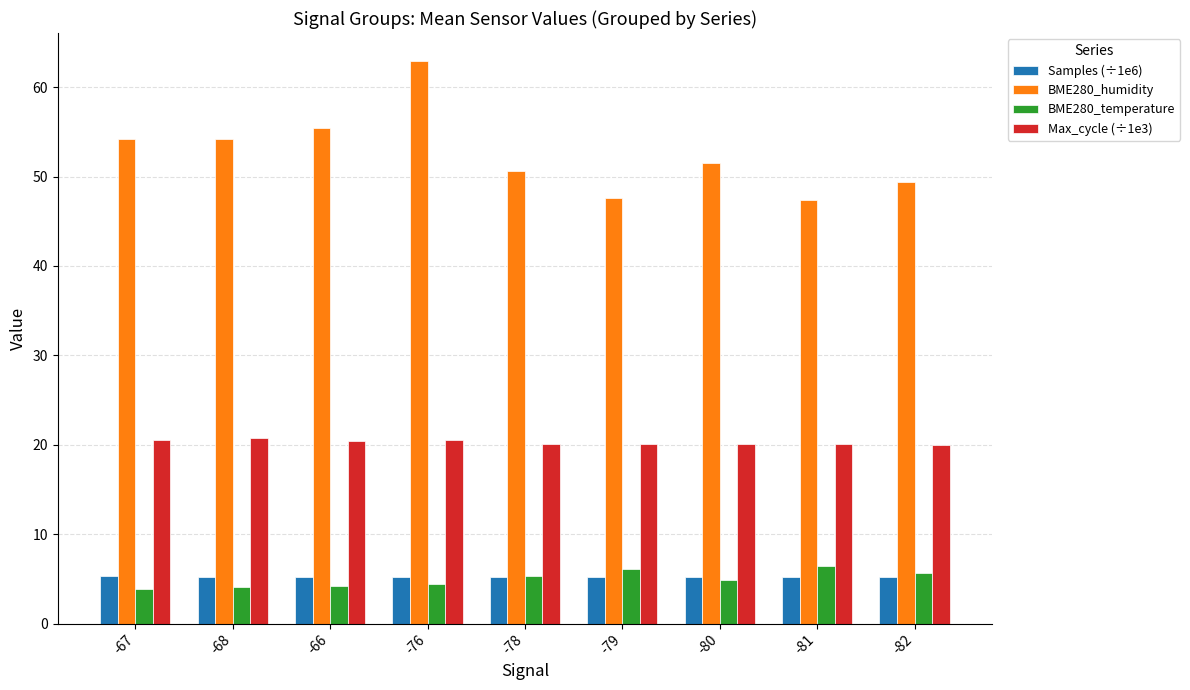

What is the difference between the second highest and minimum values in the Max_cycle (÷1e3) series?

0.5